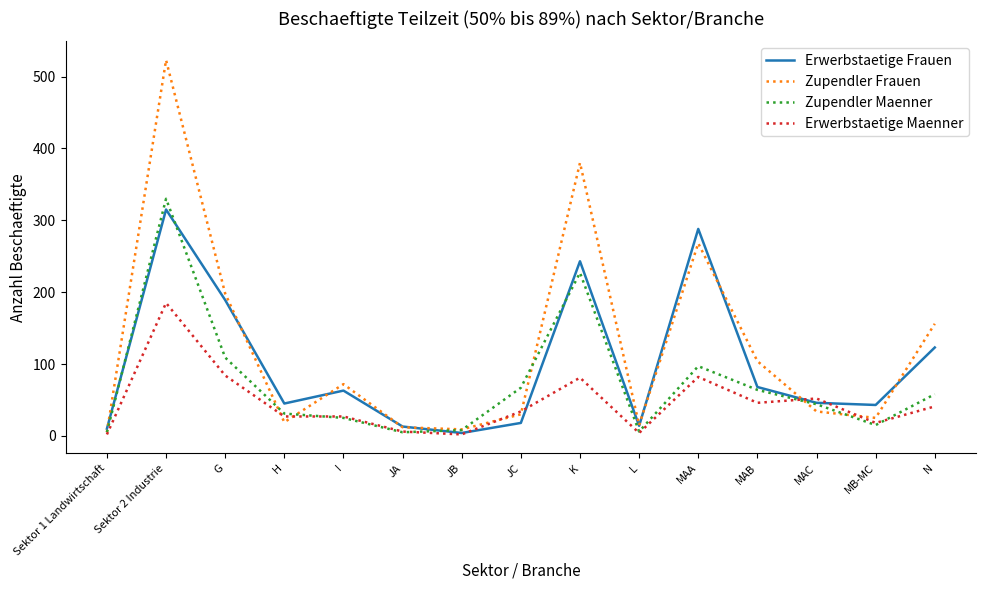

Where does the Erwerbstaetige Maenner series first go above 34?

Sektor 2 Industrie